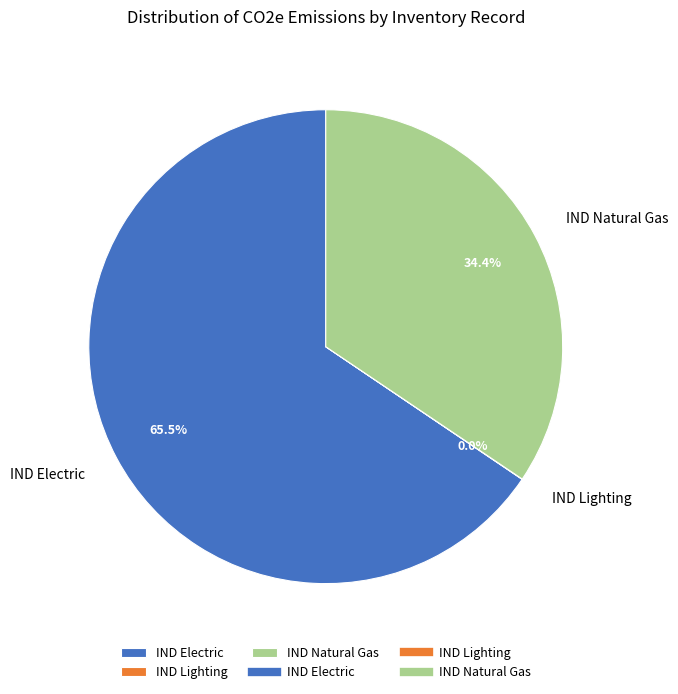

Which slice is the largest?

IND Electric